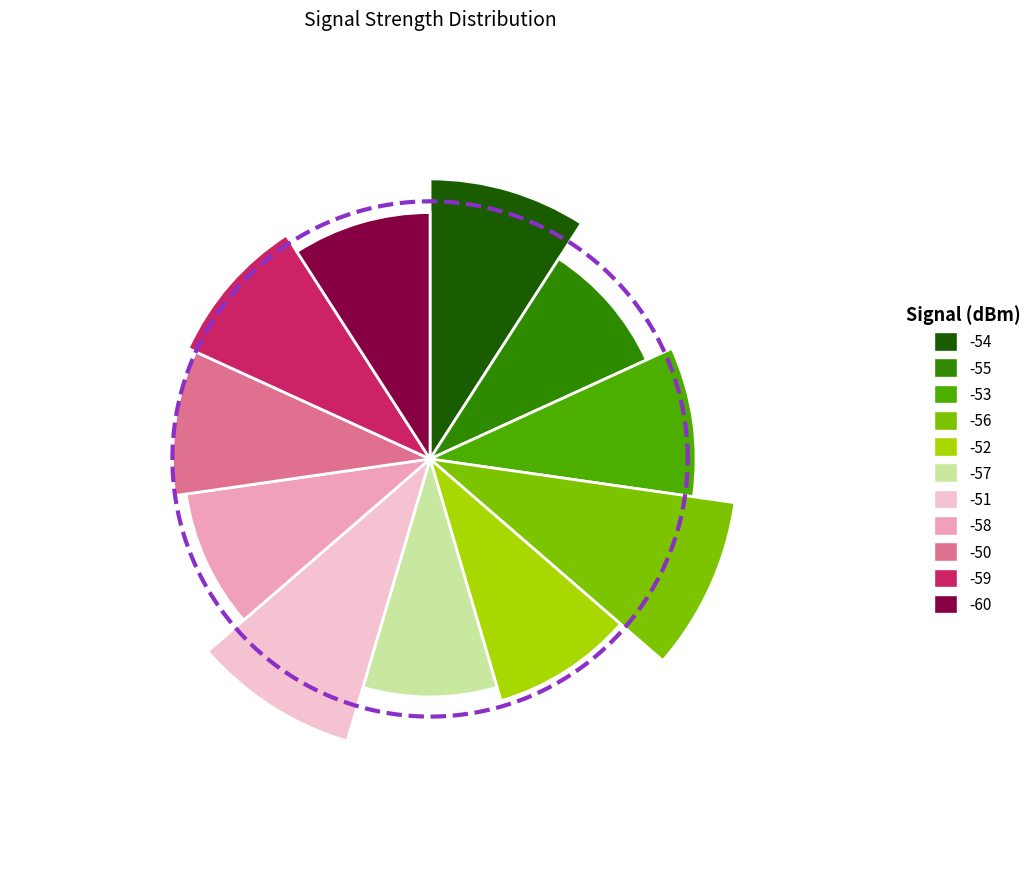

Count the number of slices in the pie.

11